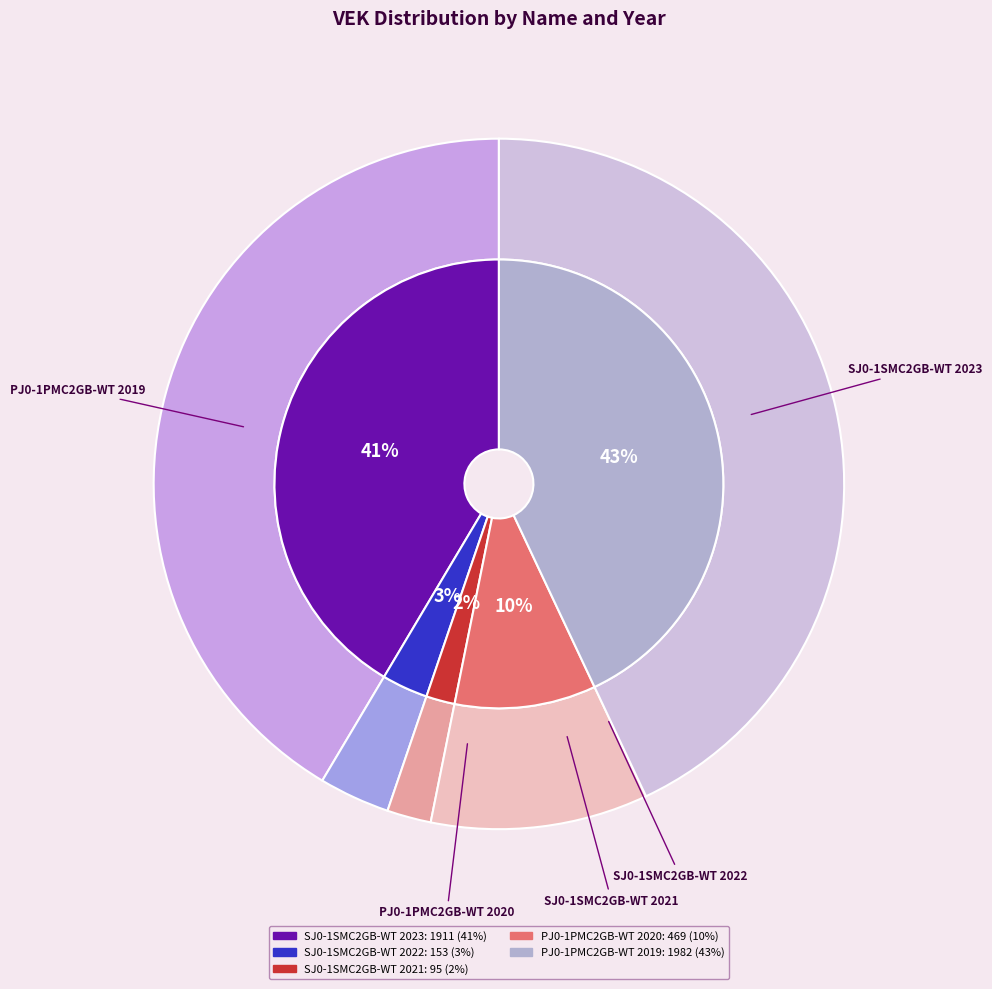

How many slices are in this pie chart?

5